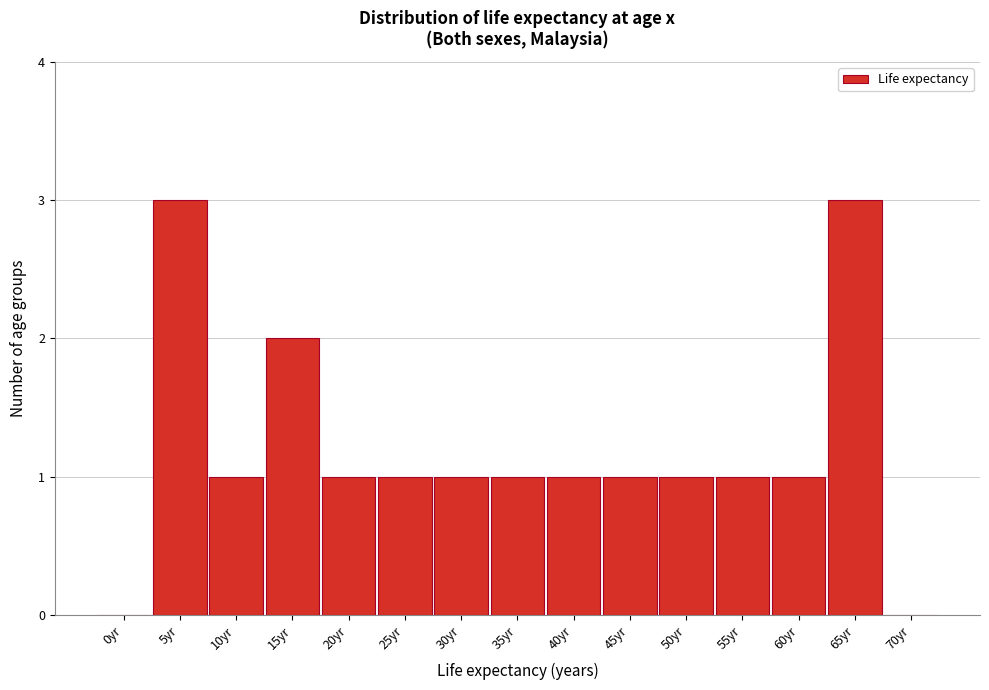

Reading right to left, extract all data points from this chart.

70yr=0	65yr=3	60yr=1	55yr=1	50yr=1	45yr=1	40yr=1	35yr=1	30yr=1	25yr=1	20yr=1	15yr=2	10yr=1	5yr=3	0yr=0